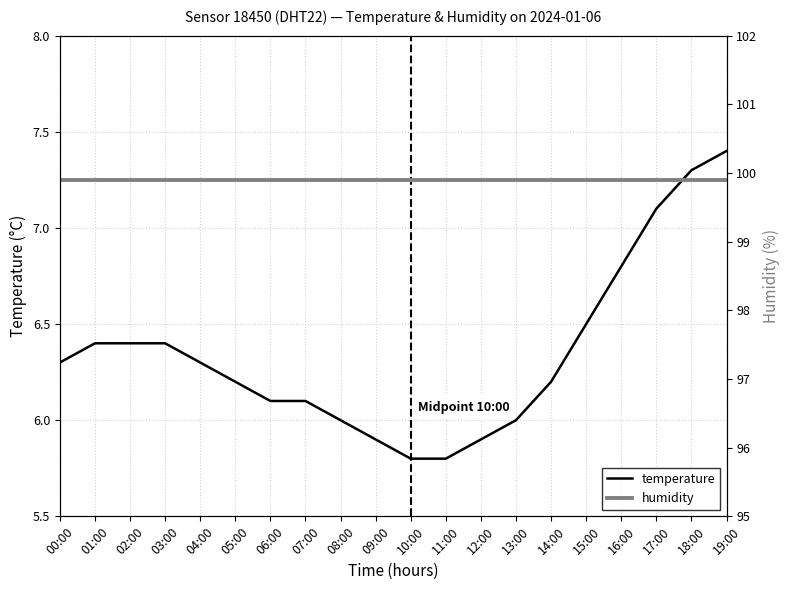

How many lines are shown in the chart?

2